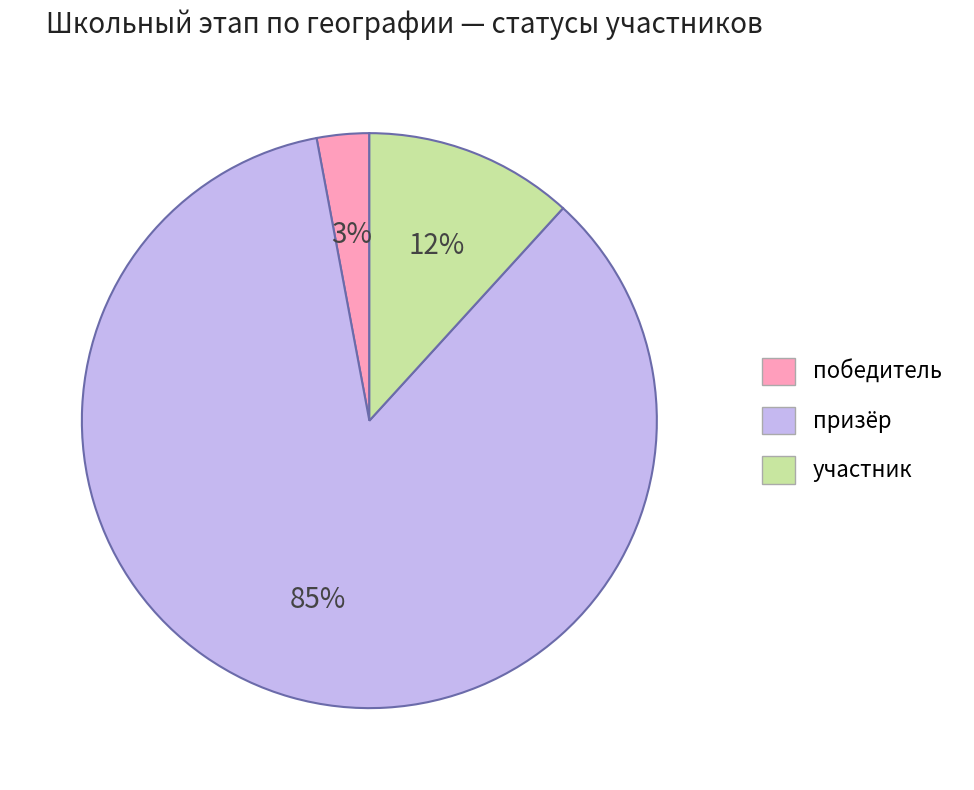

To the nearest percent, what percentage of the pie is призёр?

85%